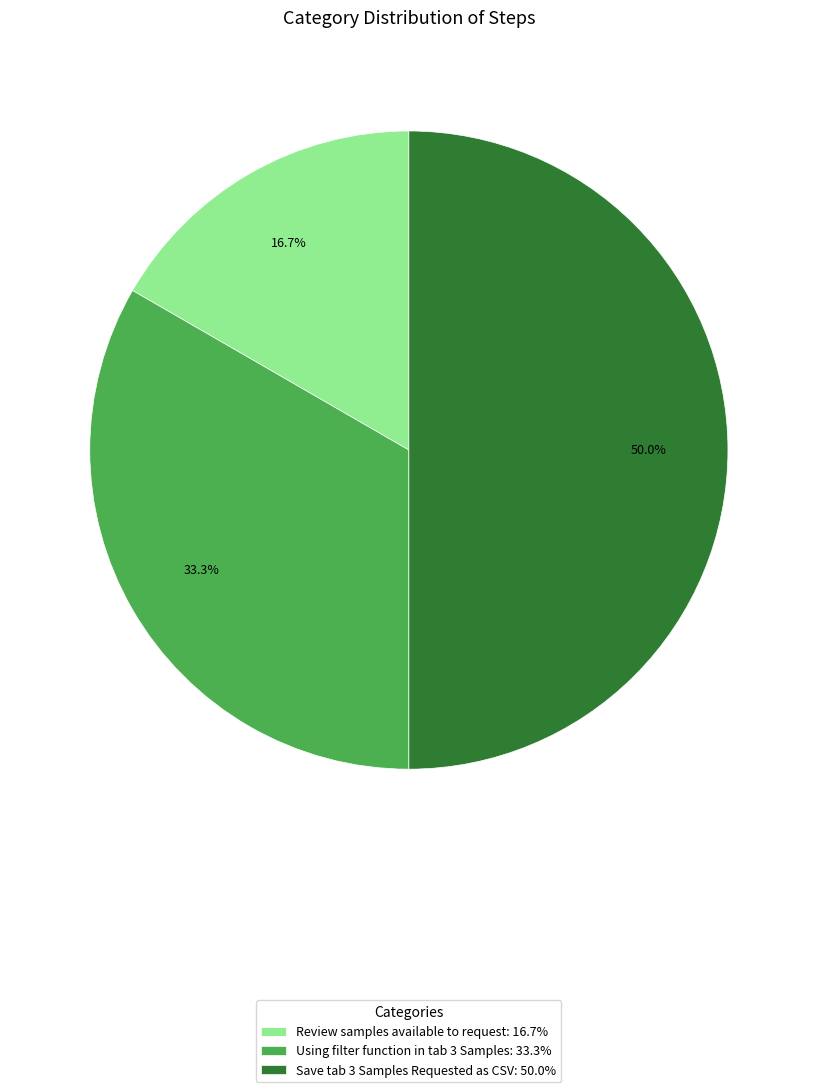

Is Review samples available to request: 16.7% the majority of the pie?

No